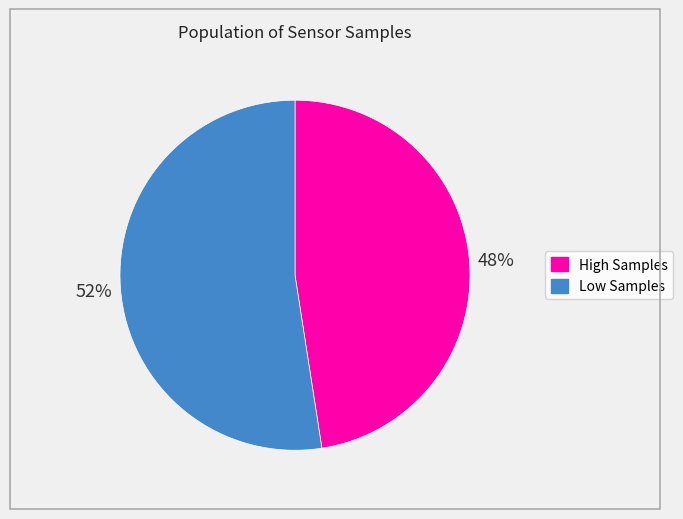

To the nearest percent, what is the average slice percentage?

50%